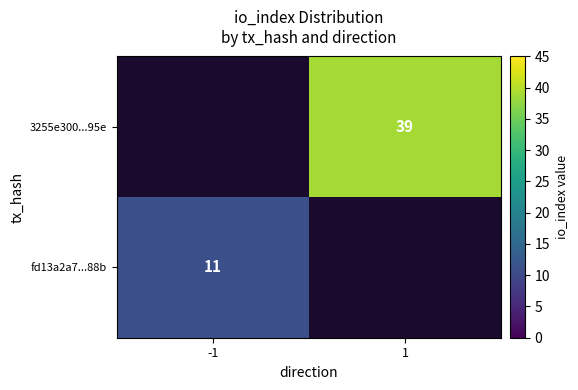

The value of 3255e300...95e at 1 is 68. True or false?

False